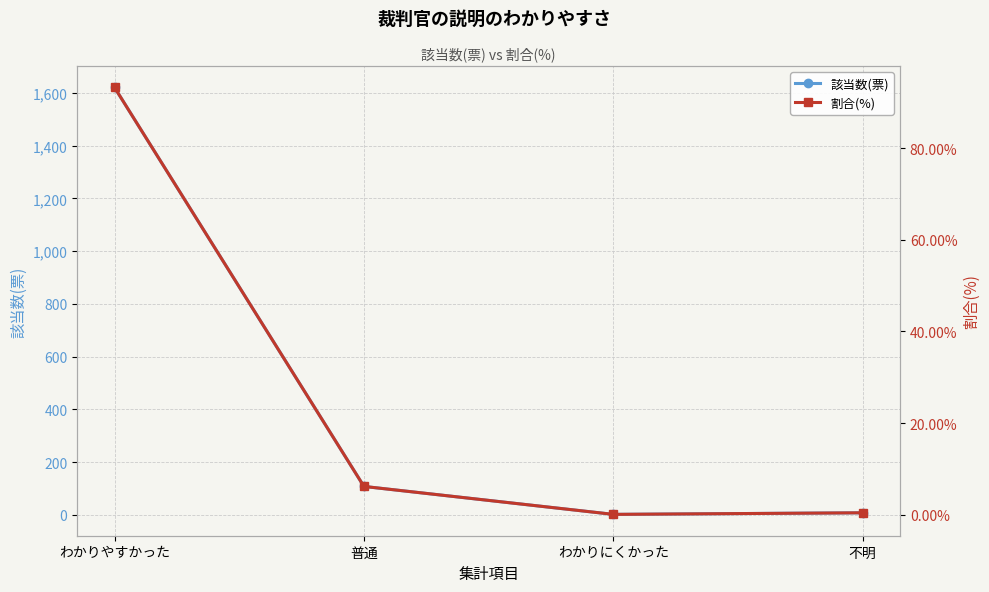

What is the sum of all 割合(%) values?

100.0